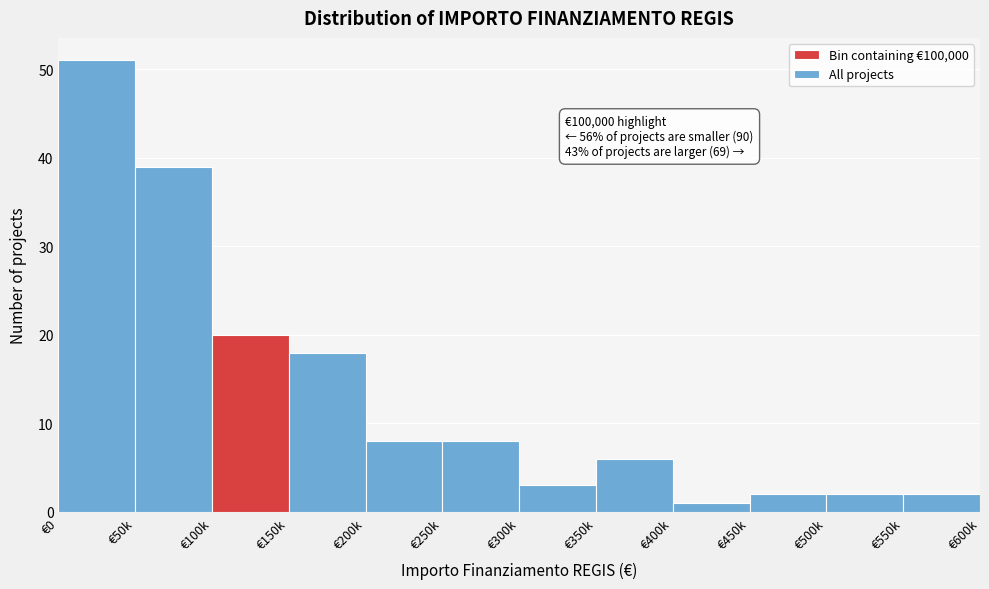

Reading left to right, extract all data points from this chart.

51	39	20	18	8	8	3	6	1	2	2	2